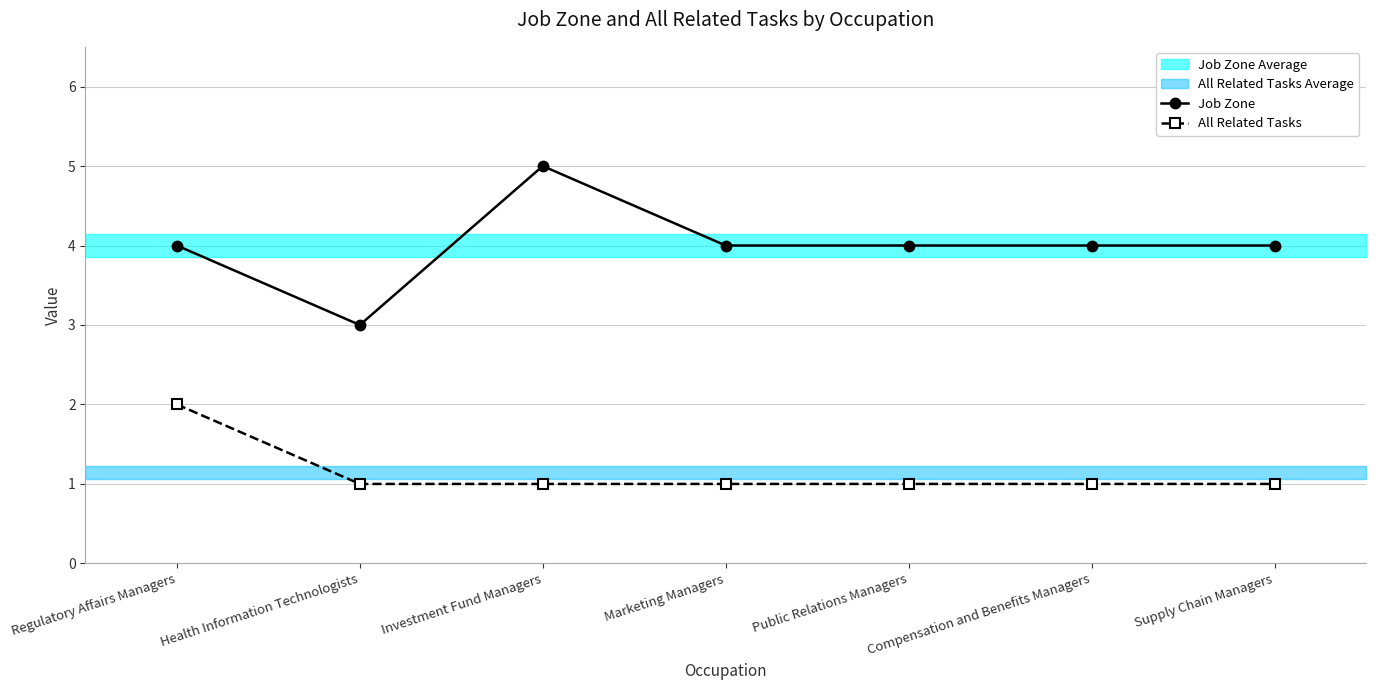

What is the highest value of the Job Zone series?

5